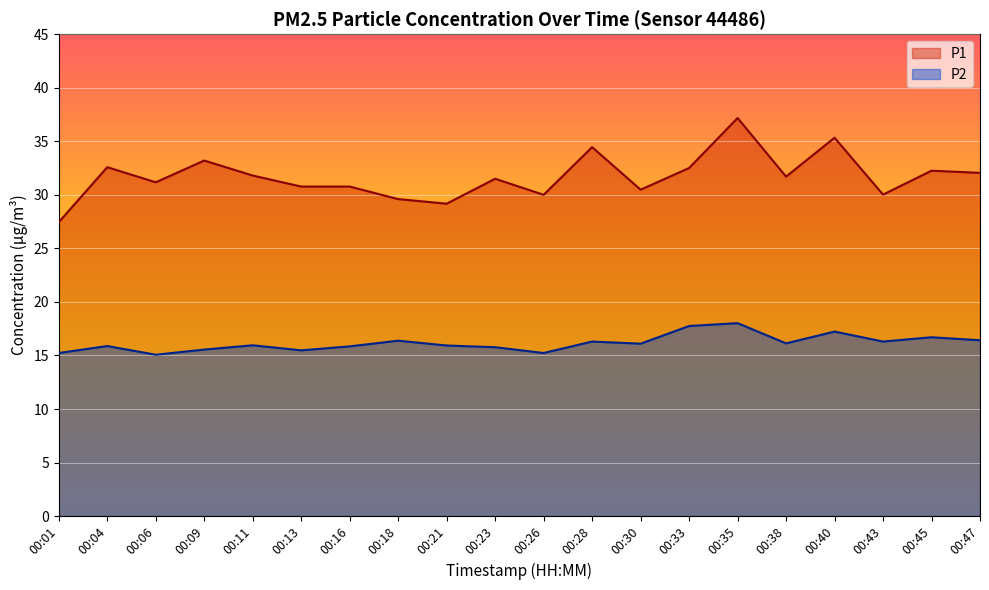

How many data points in P2 are above 16?

10